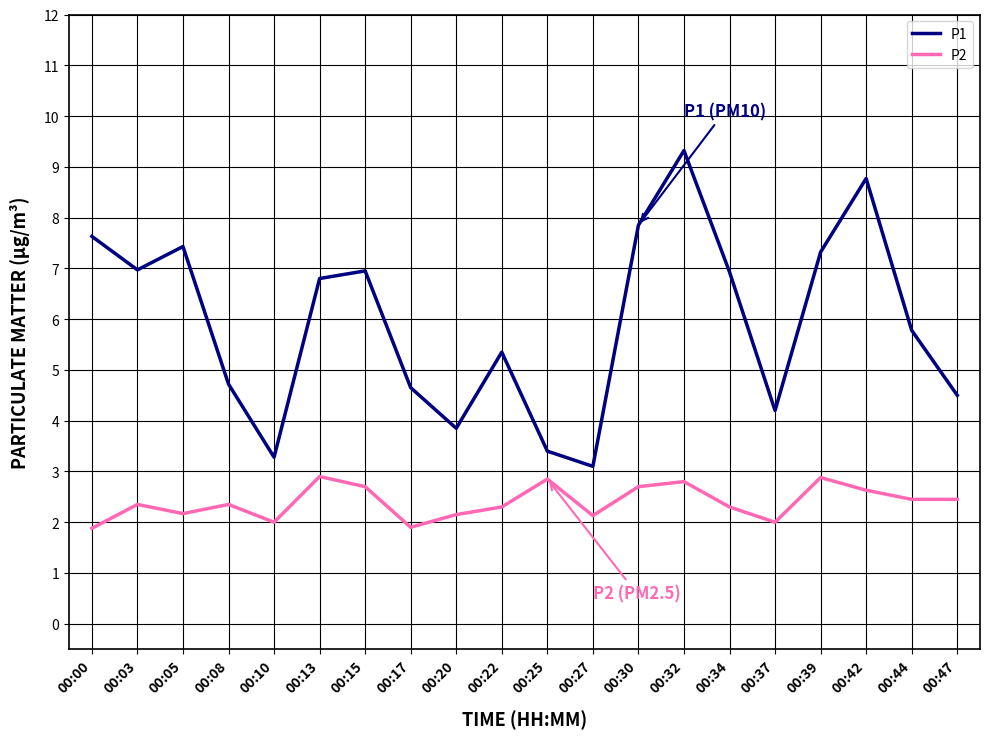

In P1, how many points are higher than both neighbors (excluding endpoints)?

5